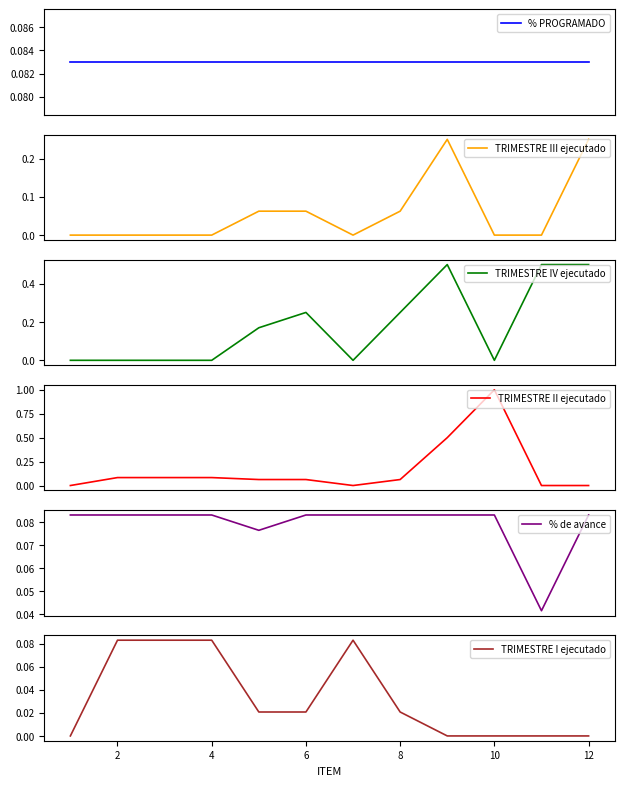

How many values in the TRIMESTRE III ejecutado series exceed 0?

5